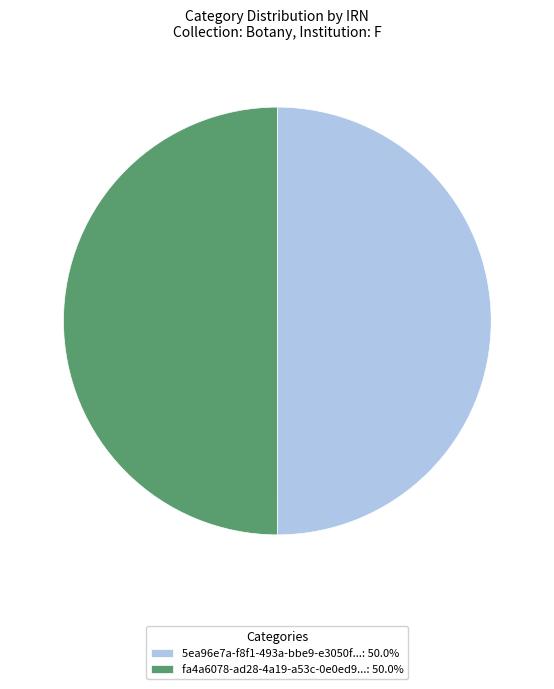

Do 5ea96e7a-f8f1-493a-bbe9-e3050f...: 50.0% and fa4a6078-ad28-4a19-a53c-0e0ed9...: 50.0% together represent more than half of the pie?

Yes